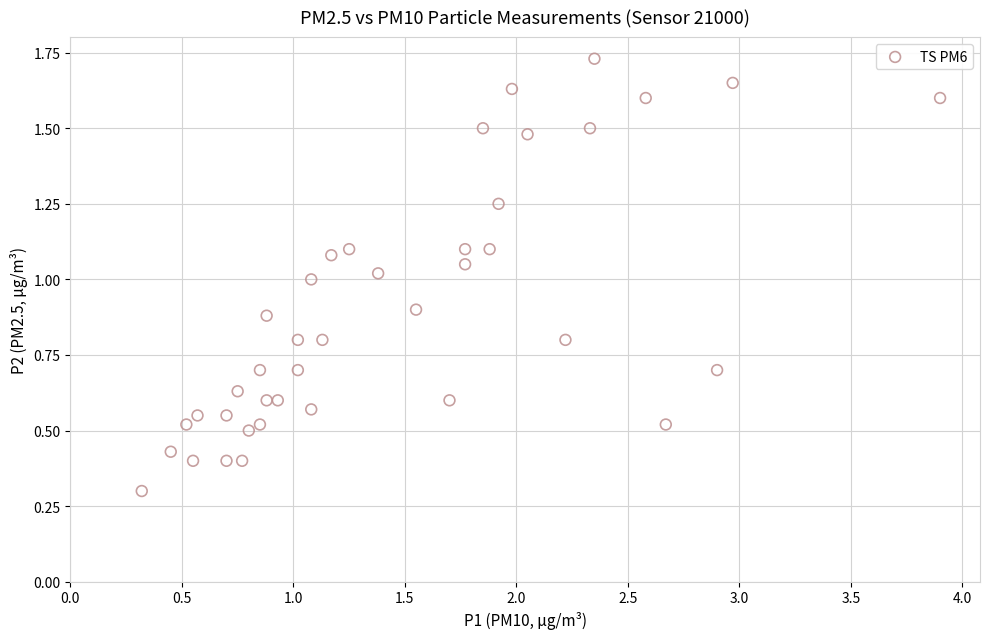

What is the range of X values (max minus min)?

3.6